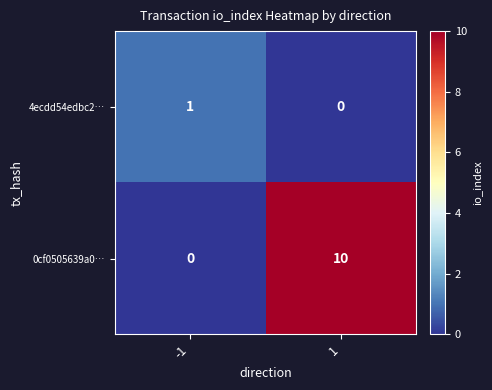

What is the sum of all 0cf0505639a0… values?

10